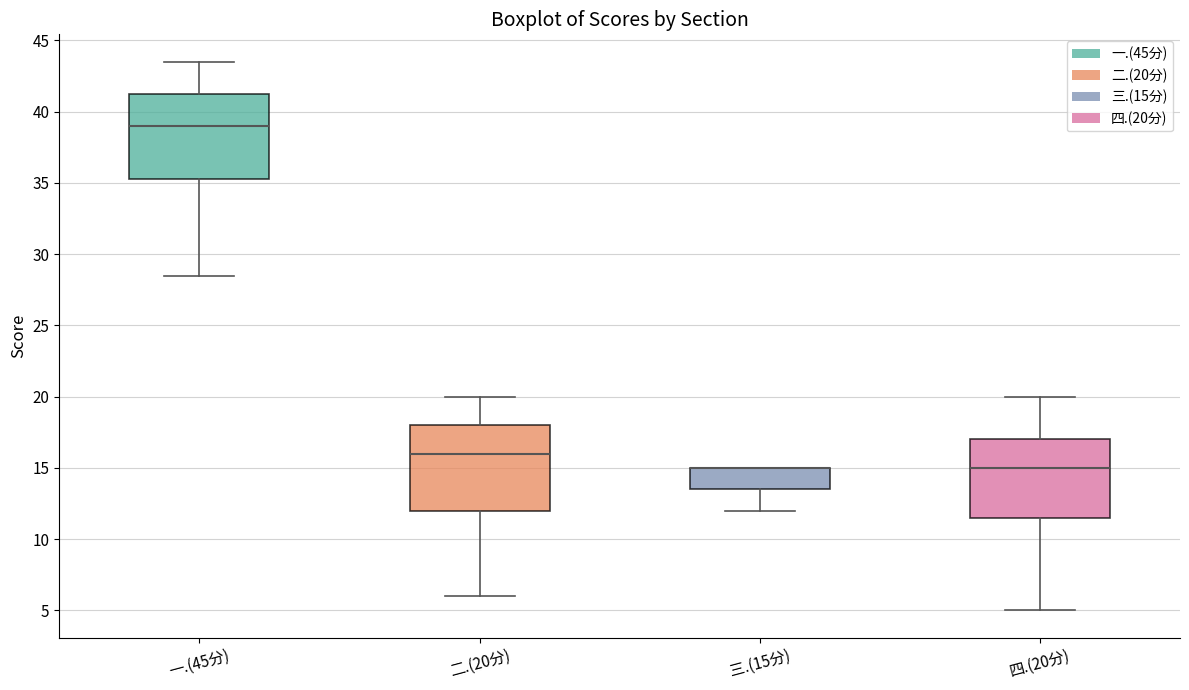

Where is the upper edge of the box for 二.(20分) on the y-axis? The values are not printed on the chart, so give them approximately, as read against the axis.

18.0